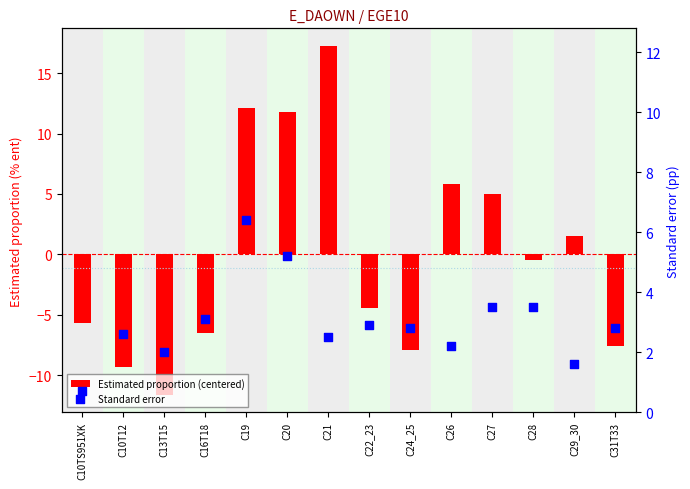

What is the total value across all series at C19?

18.5